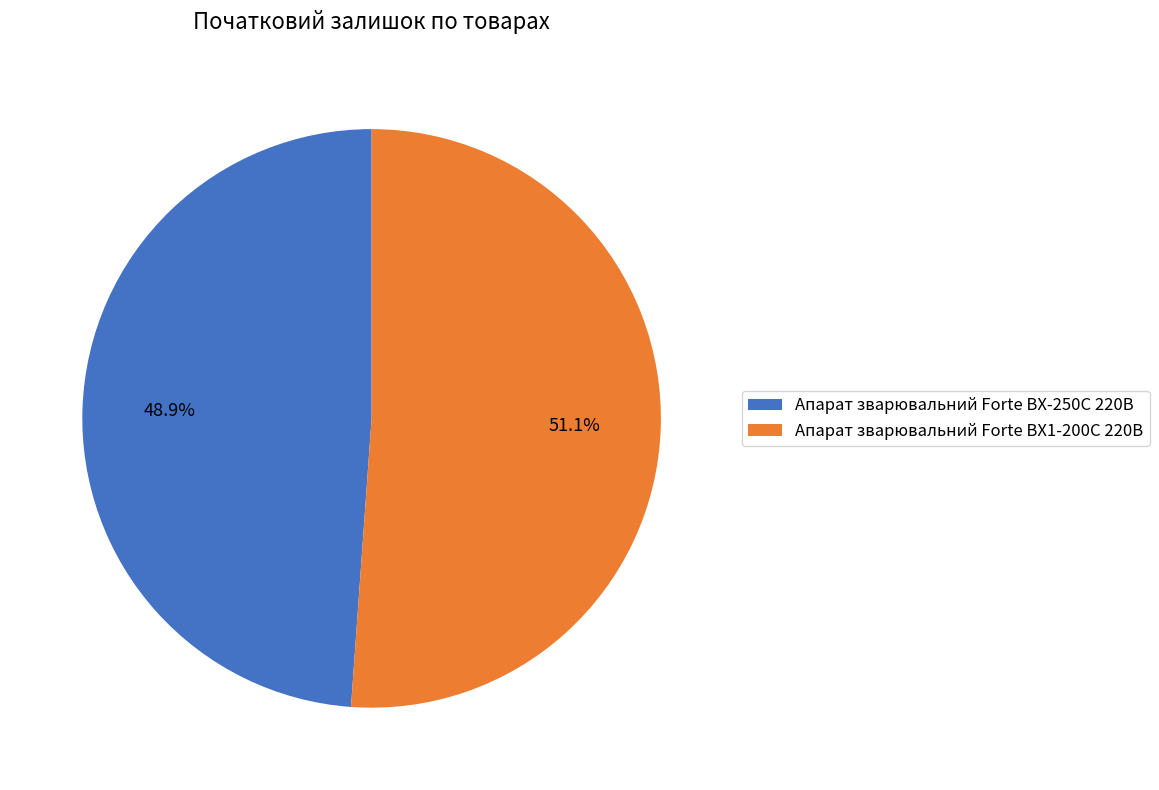

Which slice is the largest?

Апарат зварювальний Forte BX1-200C 220В